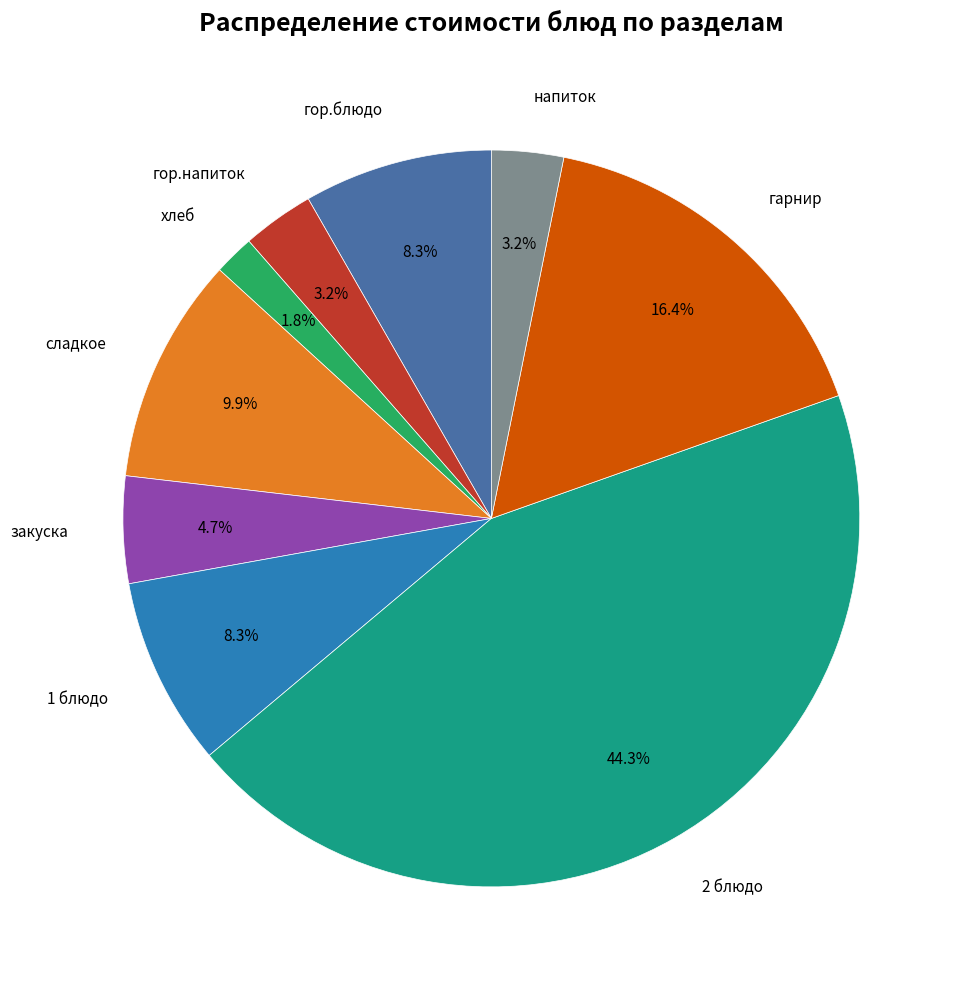

The гор.напиток slice represents 3% of the pie. True or false?

True